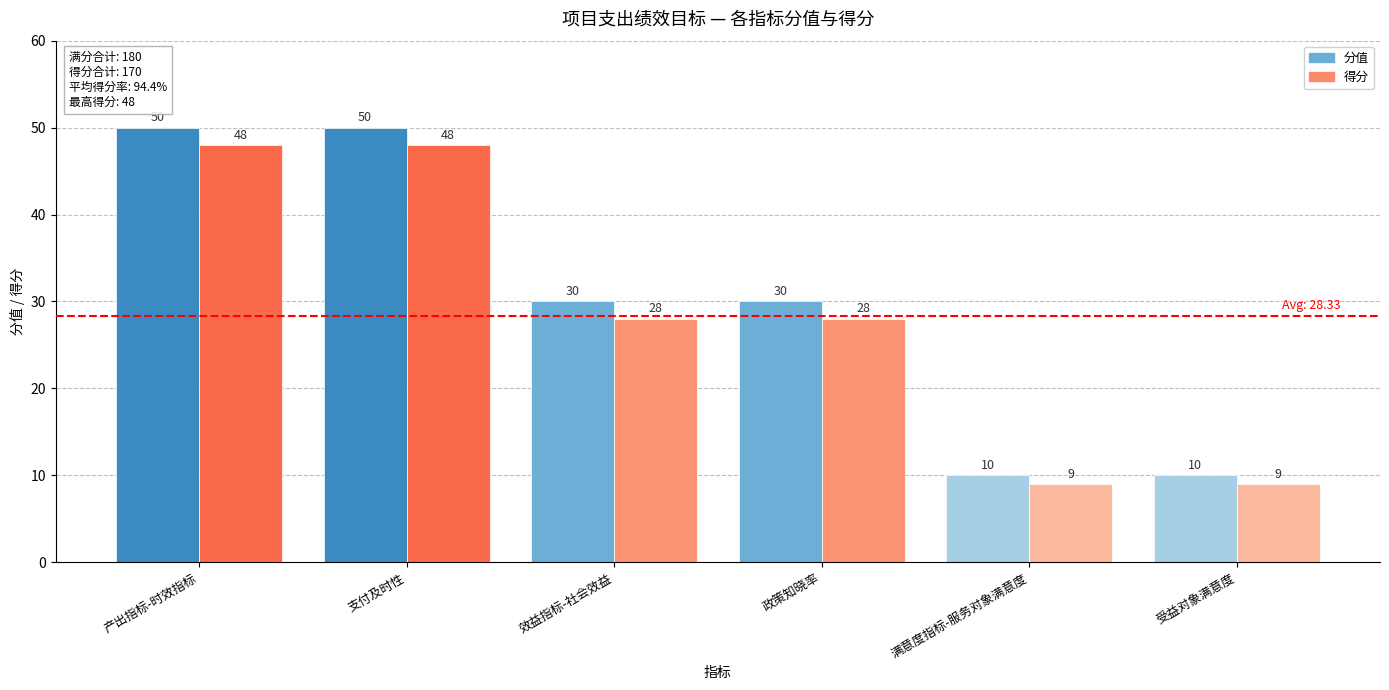

What is the label of the 2nd bar from the left?

支付及时性